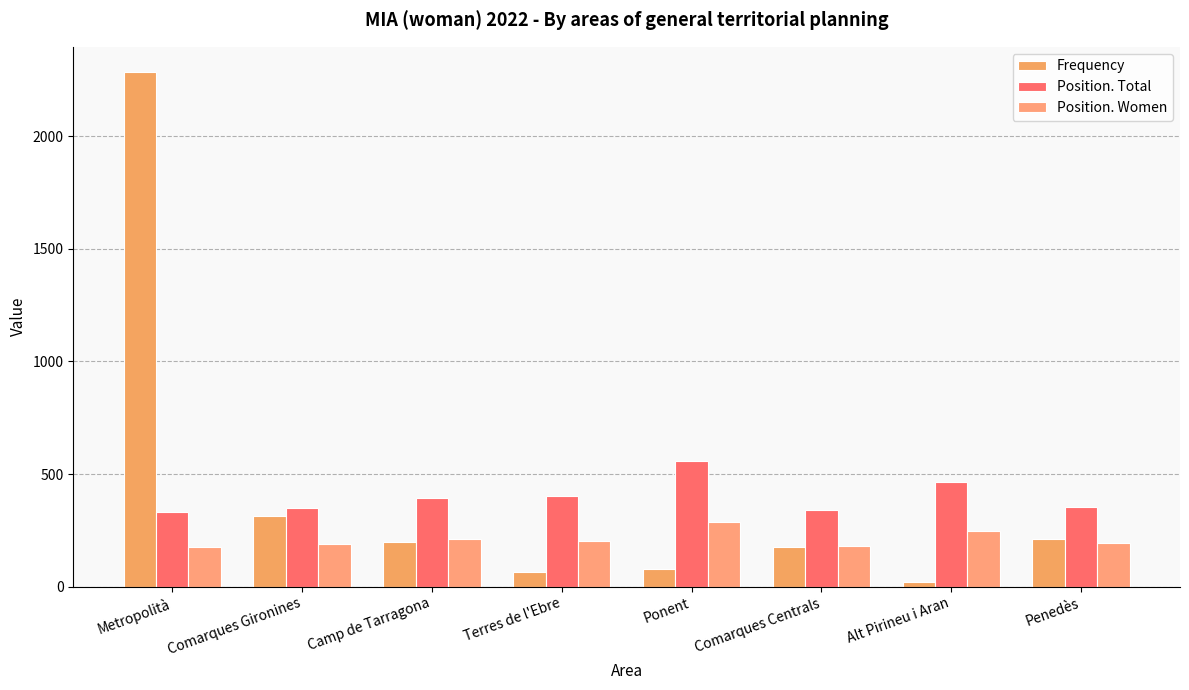

The value of Frequency at Penedès is 214. True or false?

True